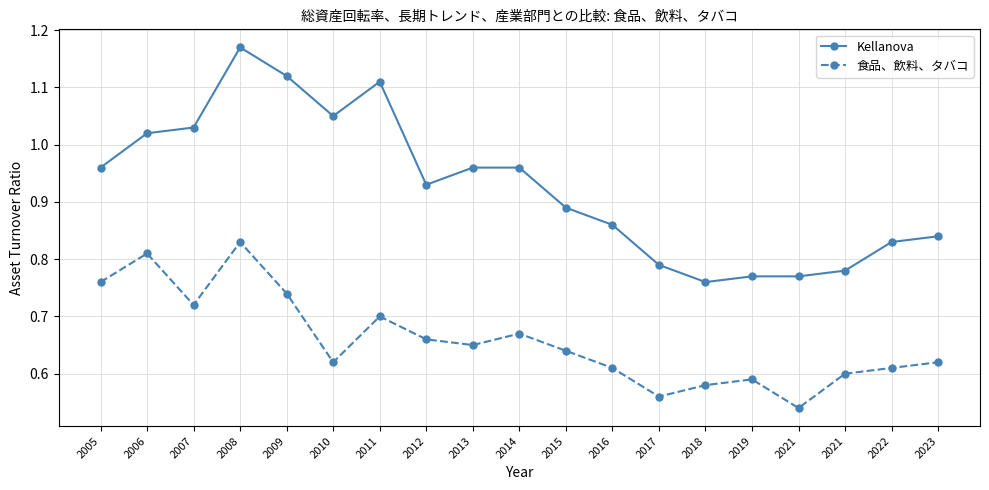

Which label corresponds to the largest value in the chart?

2008